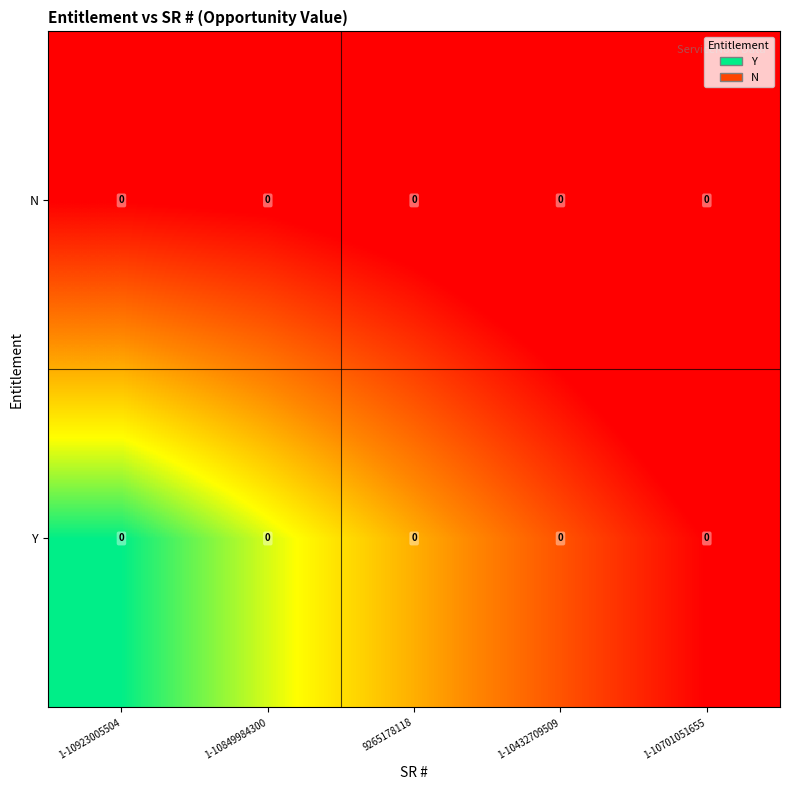

List the series in order of their peak value, highest first.

N, Y